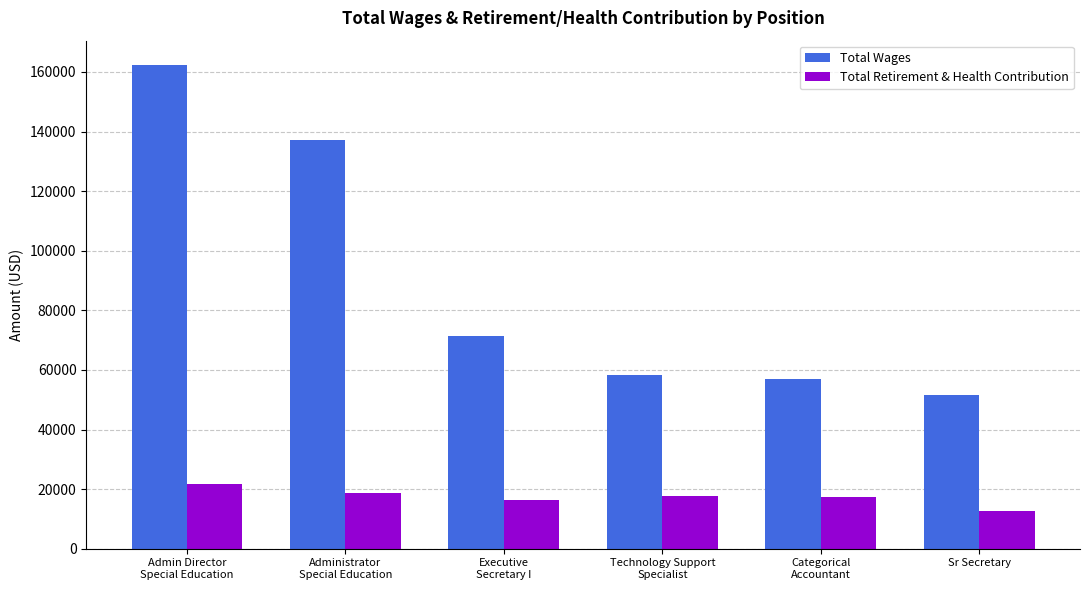

What is the label of the 3rd bar from the left?

Executive
Secretary I